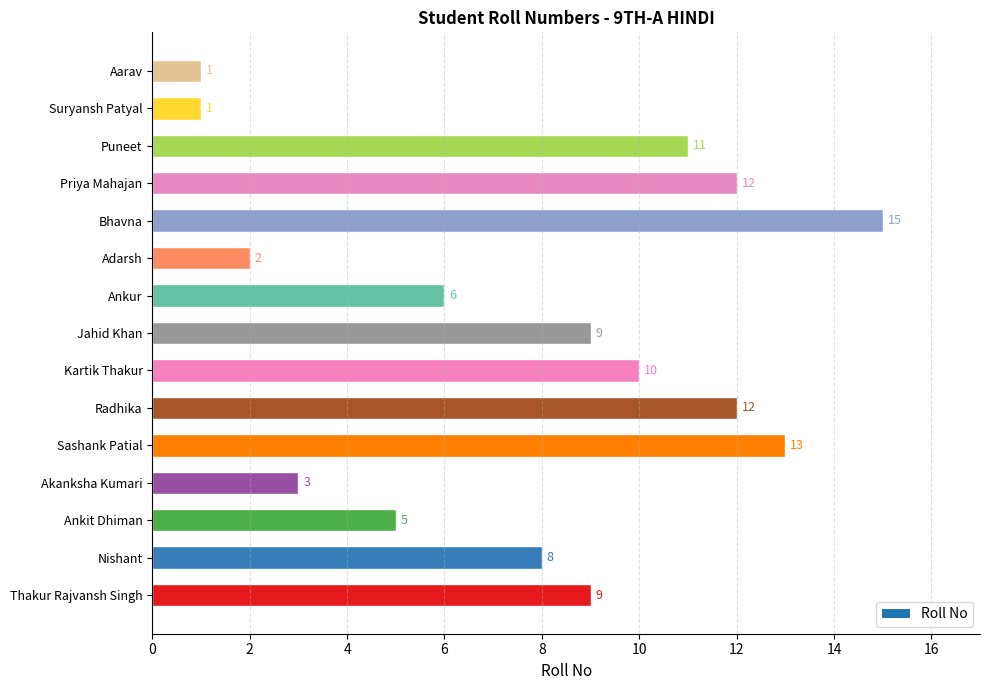

Which has a higher value, Puneet or Sashank Patial?

Sashank Patial